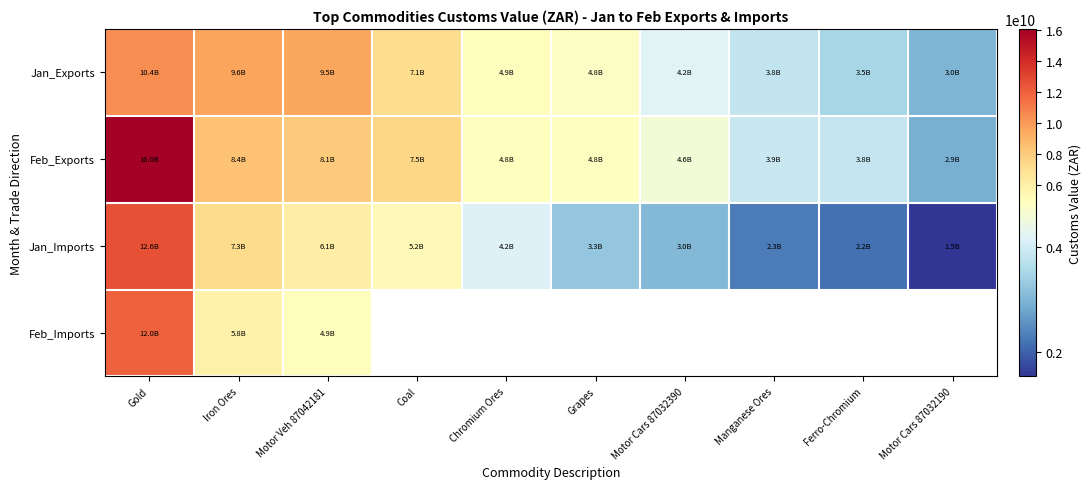

What is the spread (max minus min) of values at Iron Ores?

3863795839.0